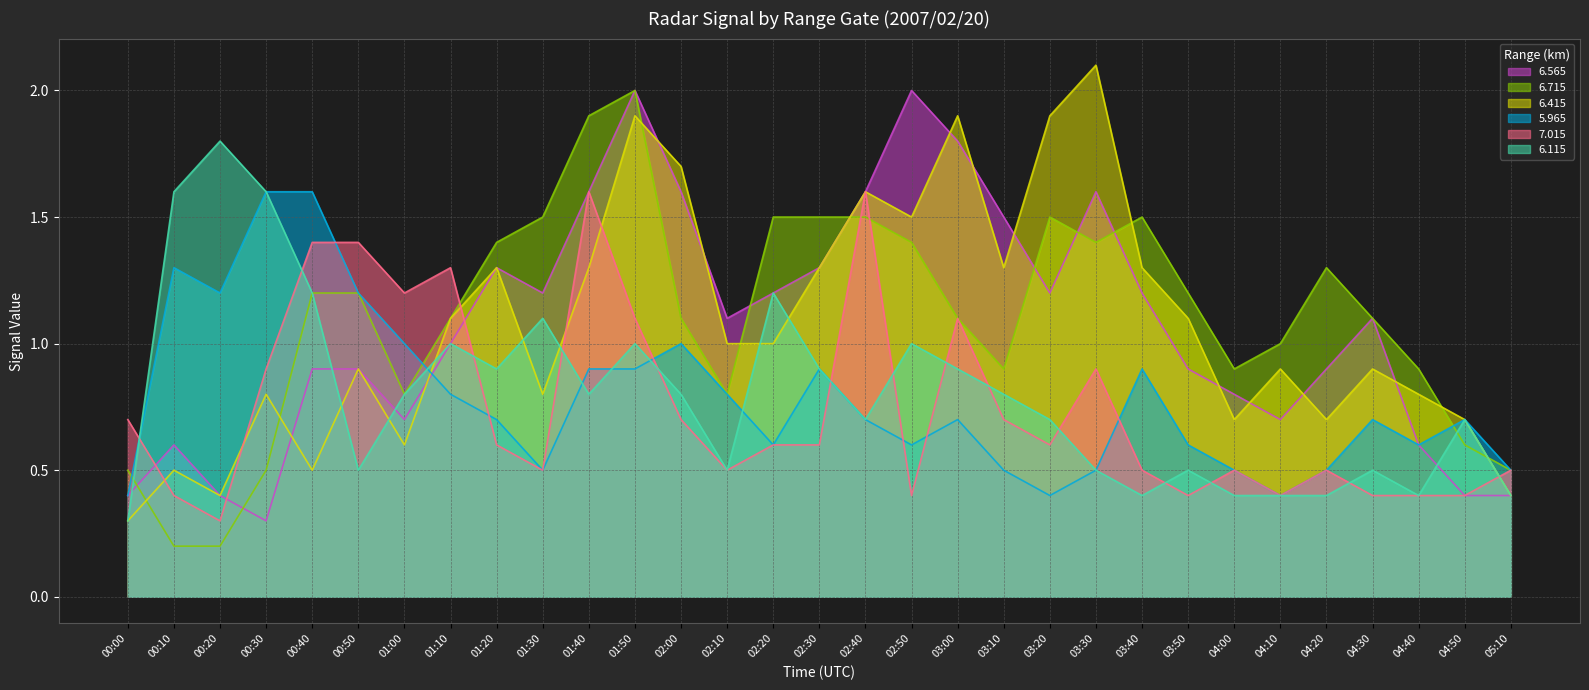

Rank the series at 04:20 from highest to lowest value.

6.715, 6.565, 6.415, 5.965, 7.015, 6.115